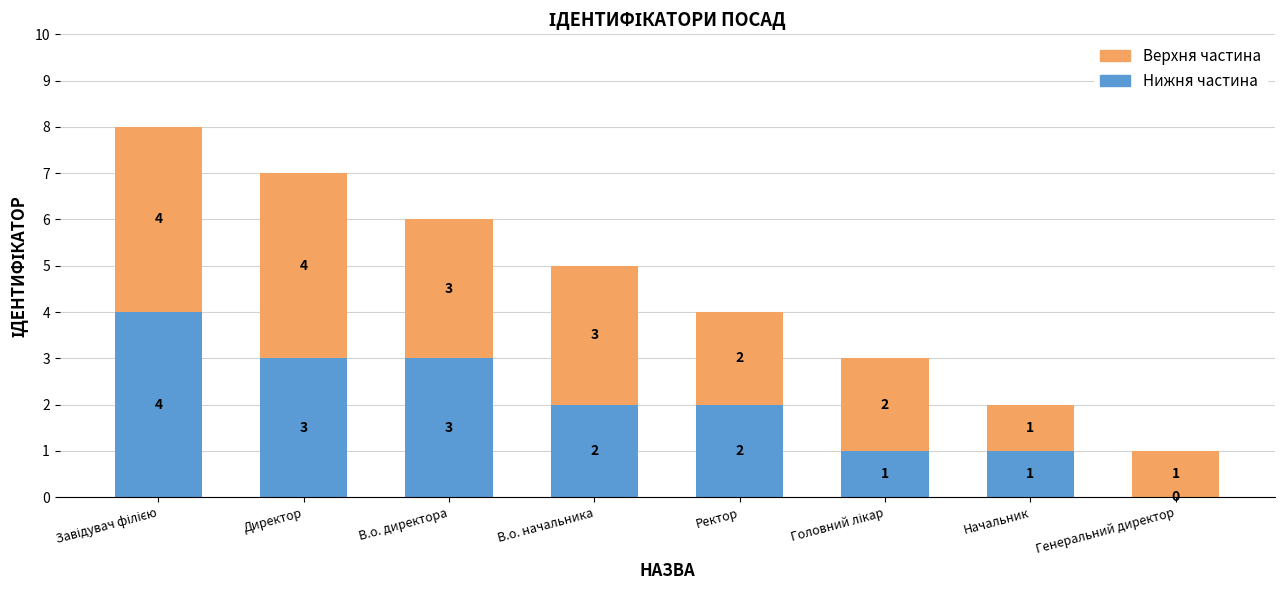

Are the bars horizontal?

No